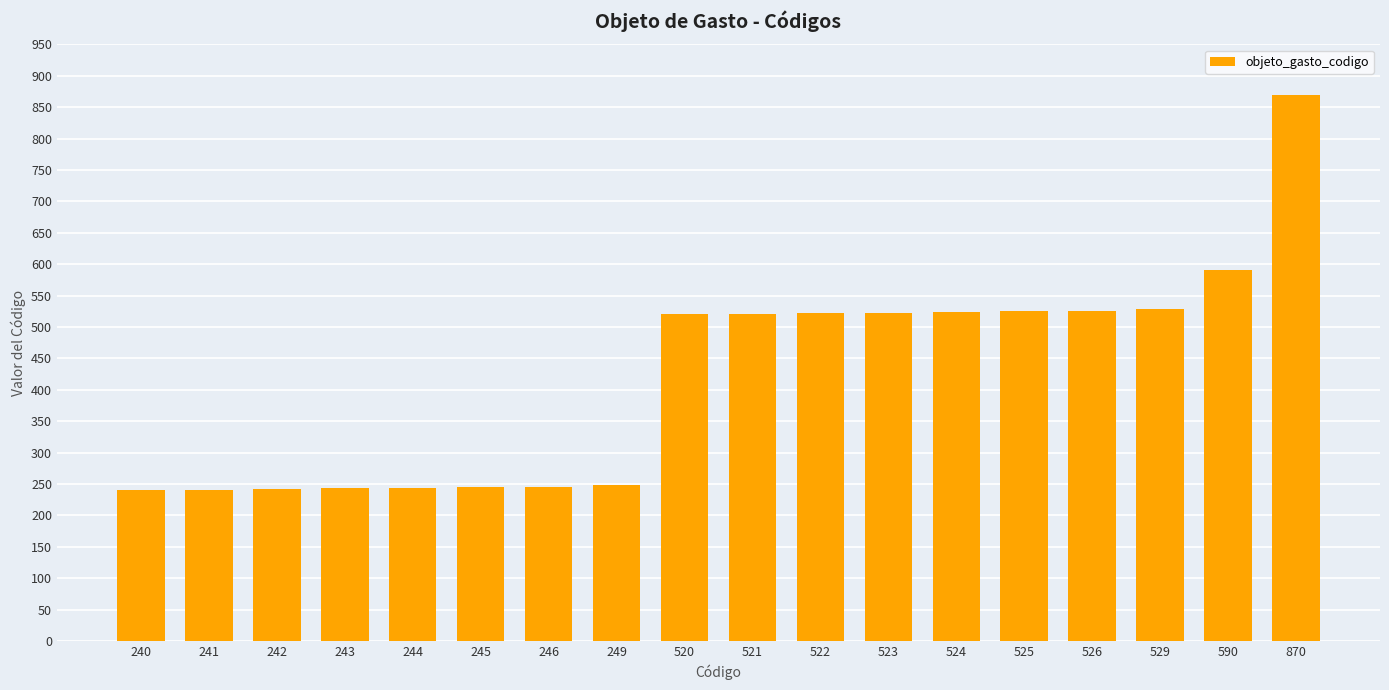

The value at 242 is 330. True or false?

False